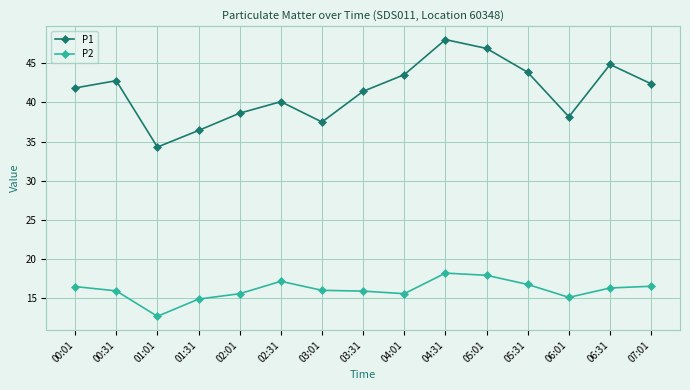

At which category does P1 reach its first local peak?

00:31